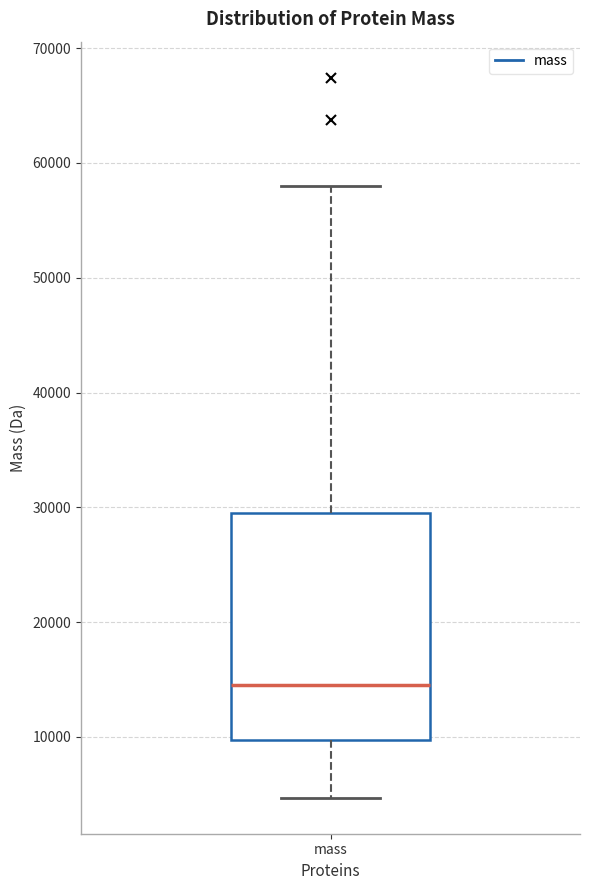

Read this box plot against the y-axis: the position of the median line, the range covered by the box, and the ends of both whiskers. The values are not printed on the chart, so give them approximately, as read against the axis.

median 15000, box 10000 to 30000, whiskers 5000 to 58000